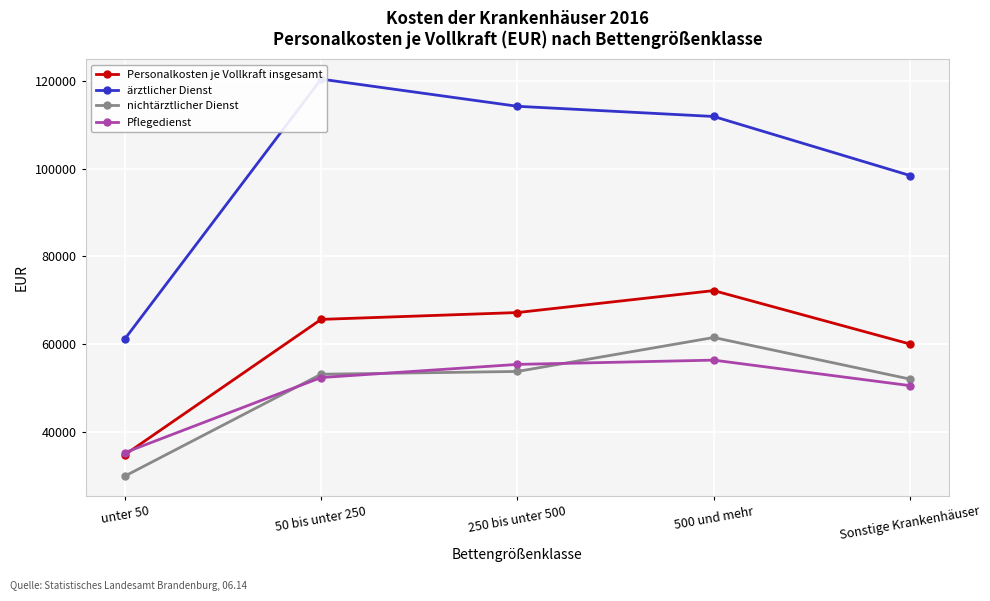

Reading right to left, what are all the values shown in this chart?

Personalkosten je Vollkraft insgesamt: Sonstige Krankenhäuser=59980	500 und mehr=72173	250 bis unter 500=67160	50 bis unter 250=65600	unter 50=34706
ärztlicher Dienst: Sonstige Krankenhäuser=98438	500 und mehr=111909	250 bis unter 500=114236	50 bis unter 250=120434	unter 50=61140
nichtärztlicher Dienst: Sonstige Krankenhäuser=51973	500 und mehr=61468	250 bis unter 500=53718	50 bis unter 250=53080	unter 50=29834
Pflegedienst: Sonstige Krankenhäuser=50482	500 und mehr=56302	250 bis unter 500=55327	50 bis unter 250=52326	unter 50=35193